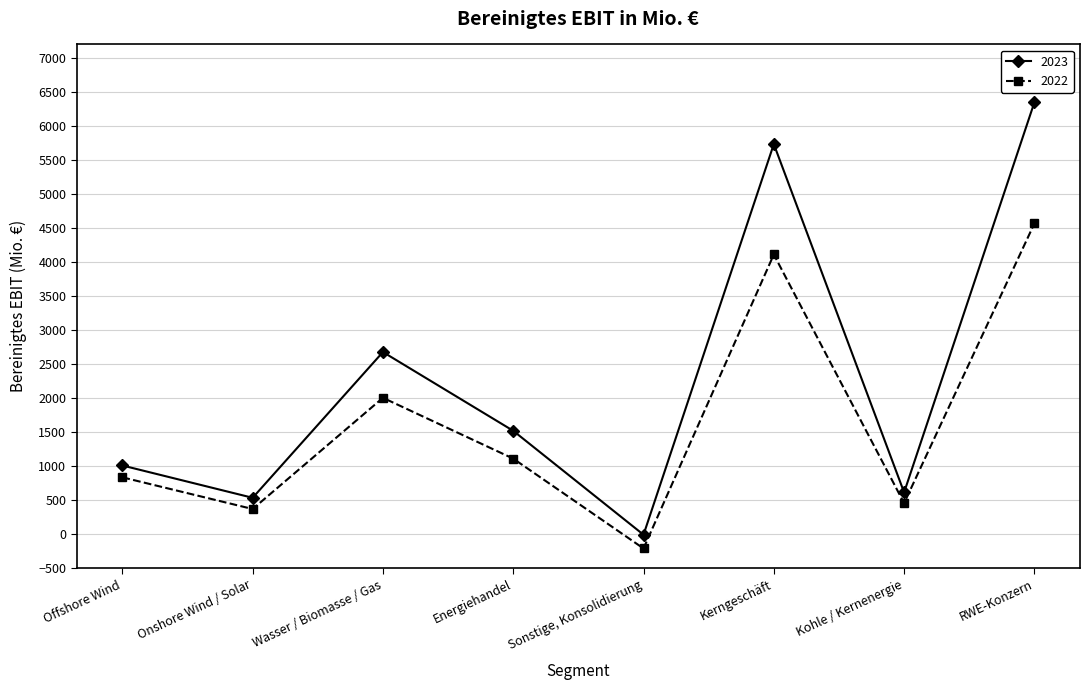

What is the value of the 2022 point at the 4th from the left?

1111